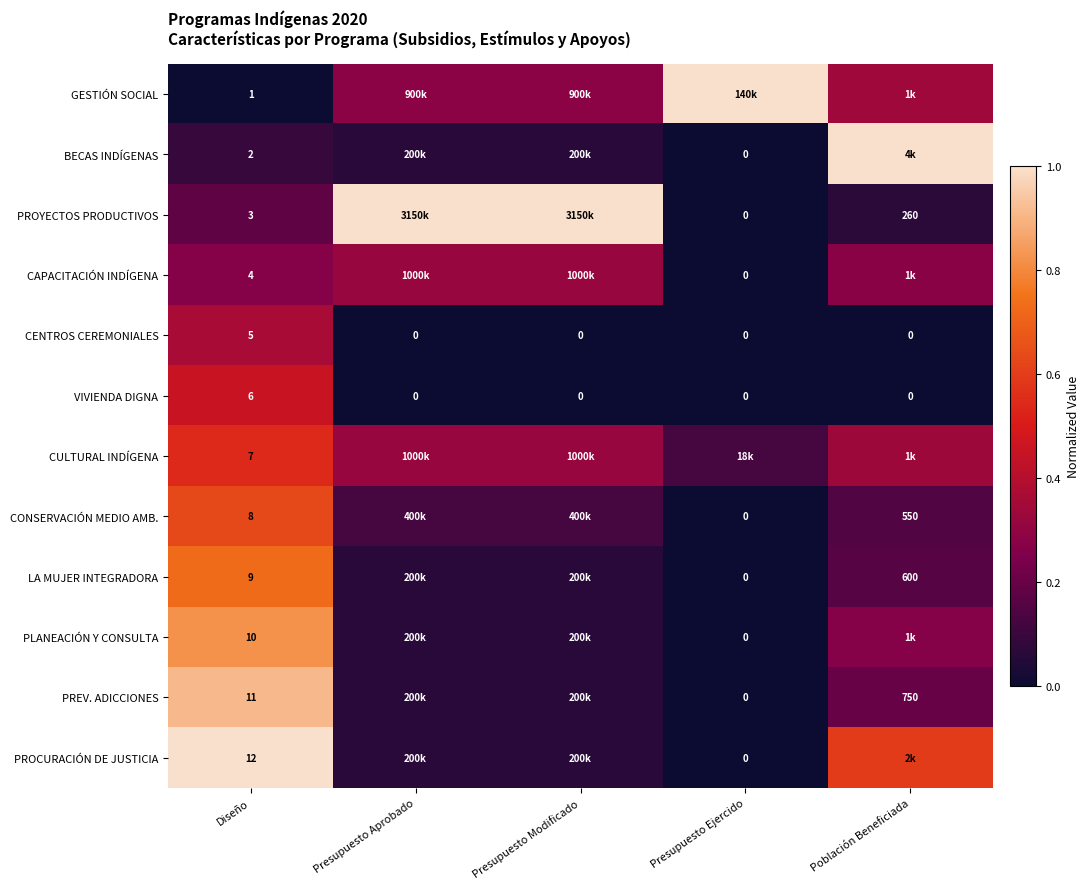

Is the value of LA MUJER INTEGRADORA at Población Beneficiada greater than the value of PROYECTOS PRODUCTIVOS at Población Beneficiada?

Yes